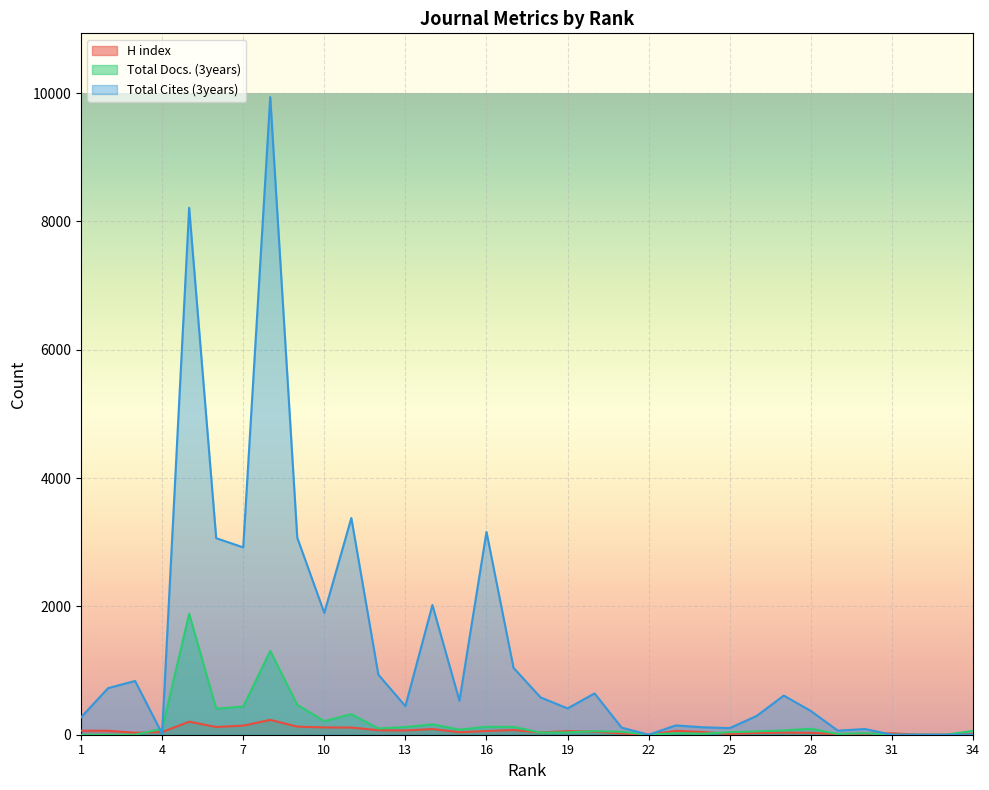

How many distinct data groups are displayed?

3